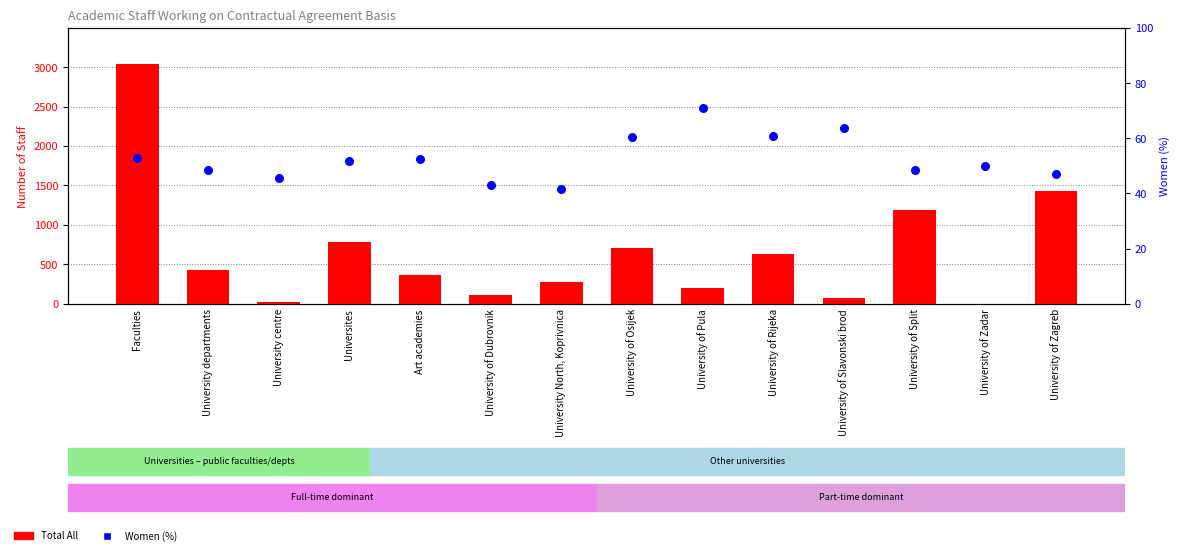

Which series contains the highest Y value?

Total All